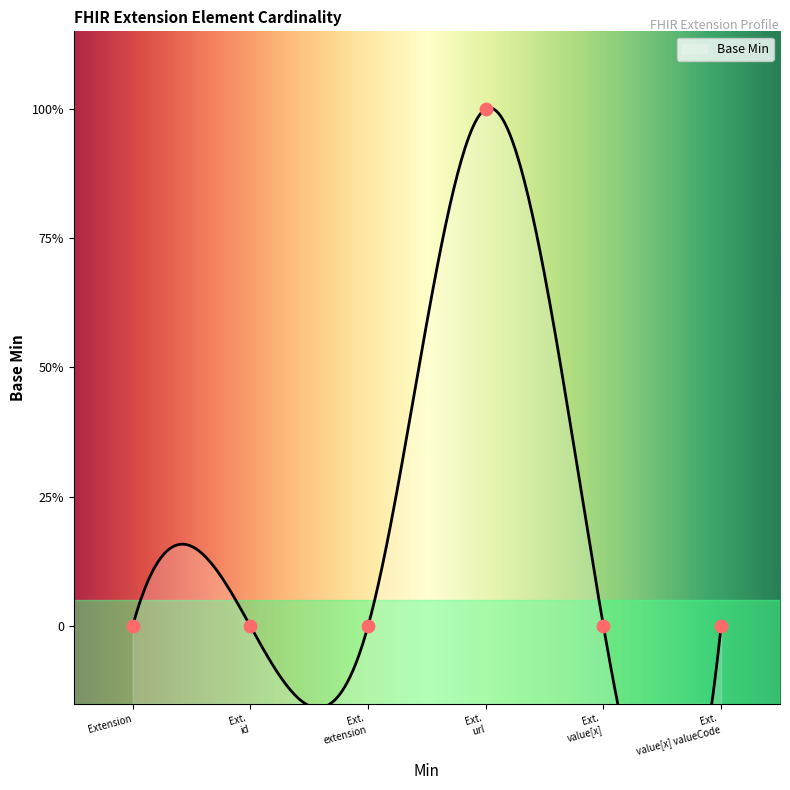

What is the change in value from Ext. extension to Ext. url?

+1